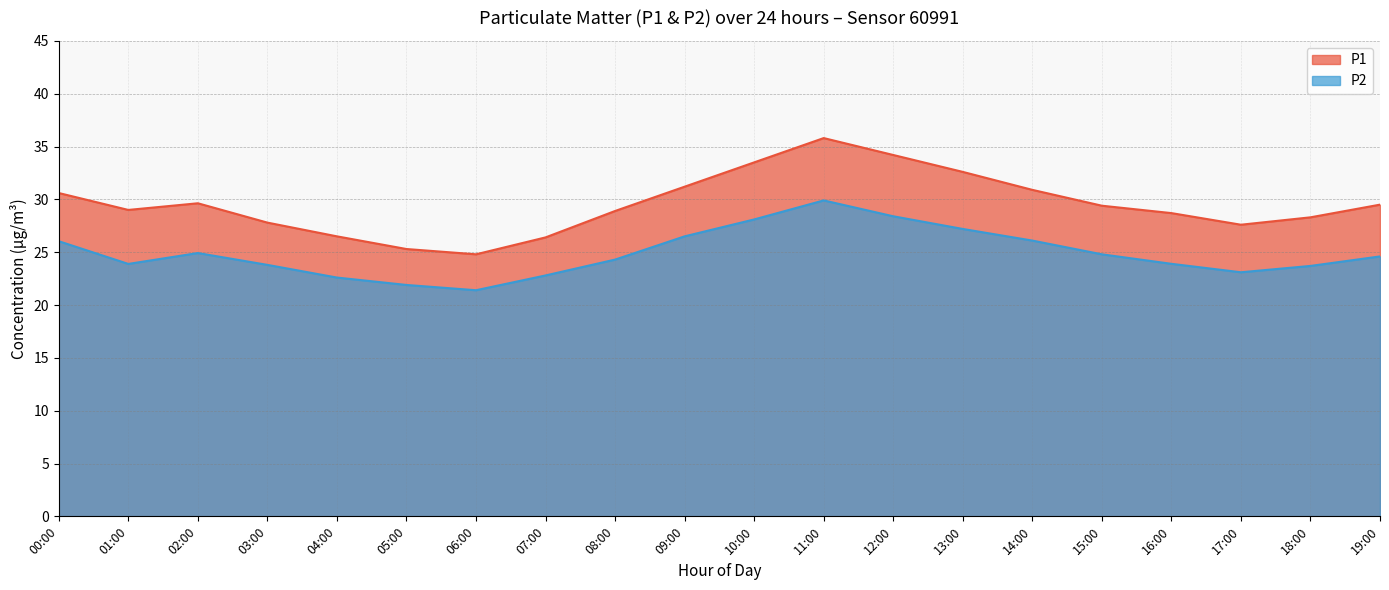

True or false: P1 and P2 cross at least once.

False